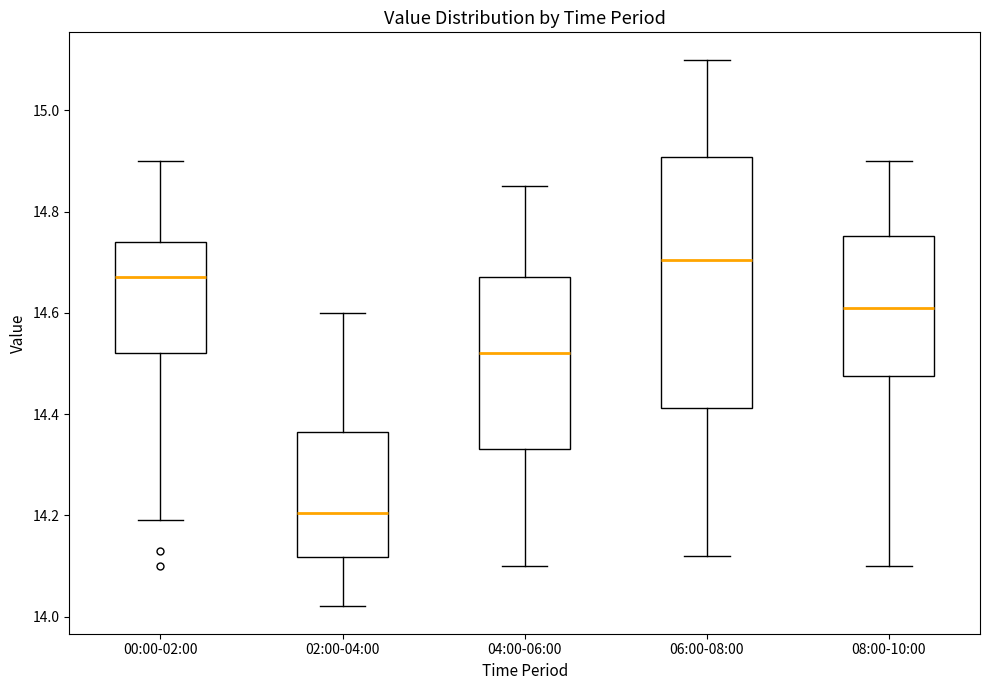

Which box is the tallest, from its lower edge to its upper edge?

06:00-08:00